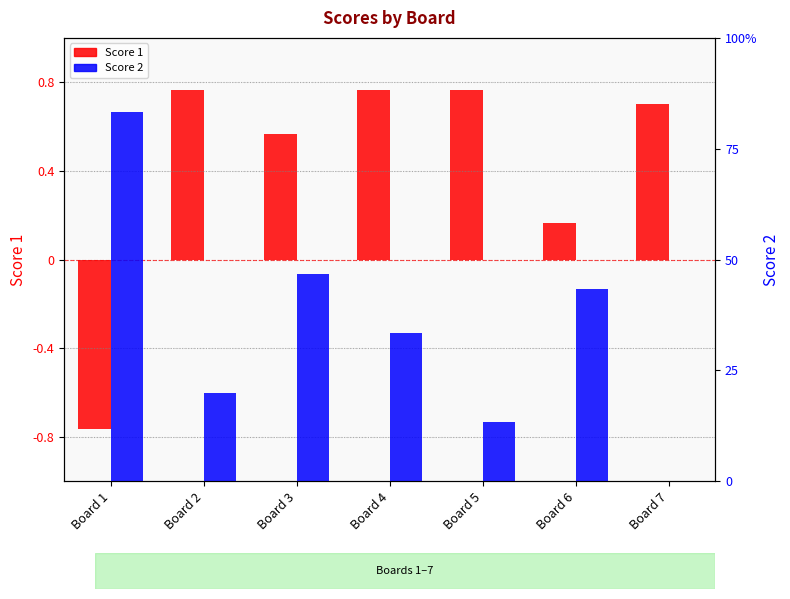

What is the spread (max minus min) of values at Board 3?

5.5